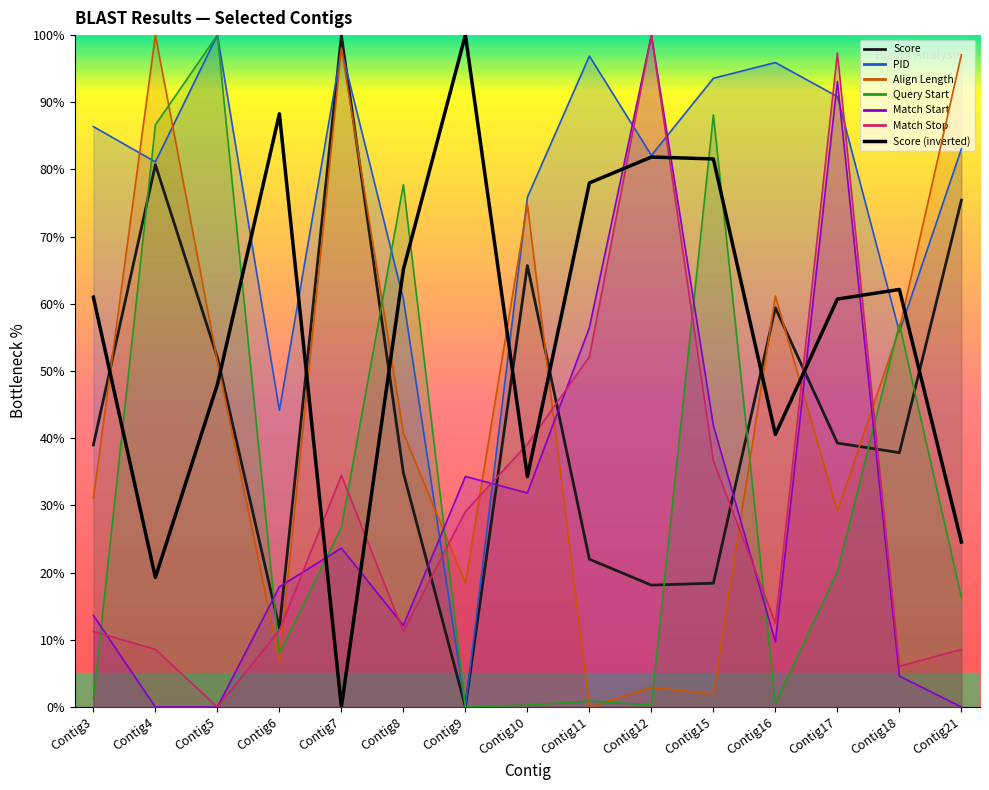

What is the value of the 4th point from the left?

88.3